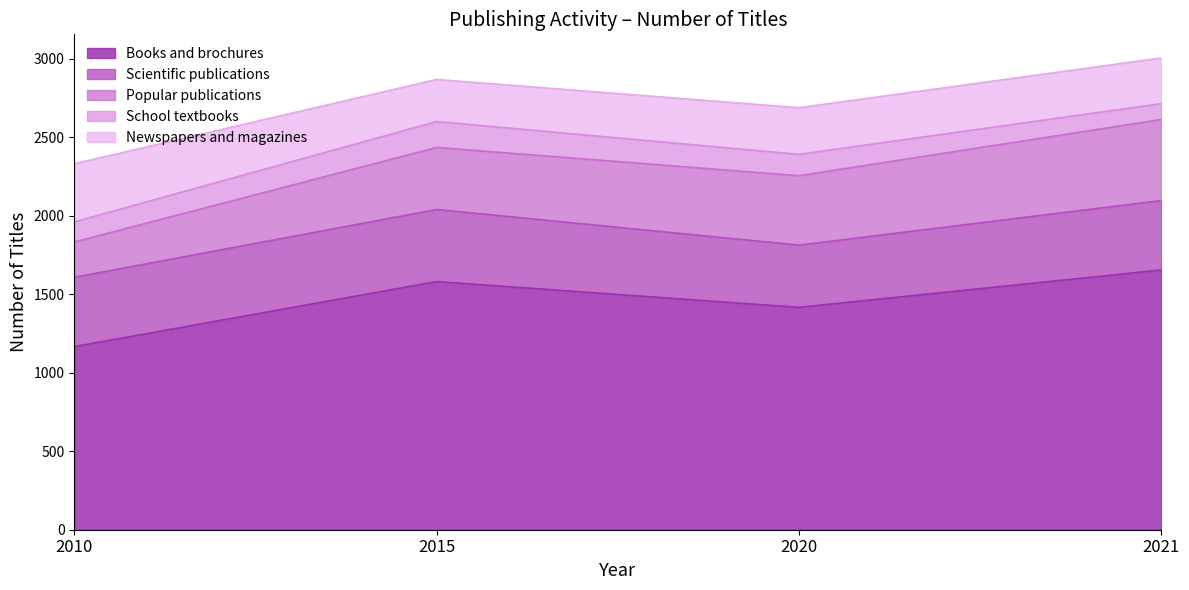

Which series has the largest total across all categories?

Books and brochures